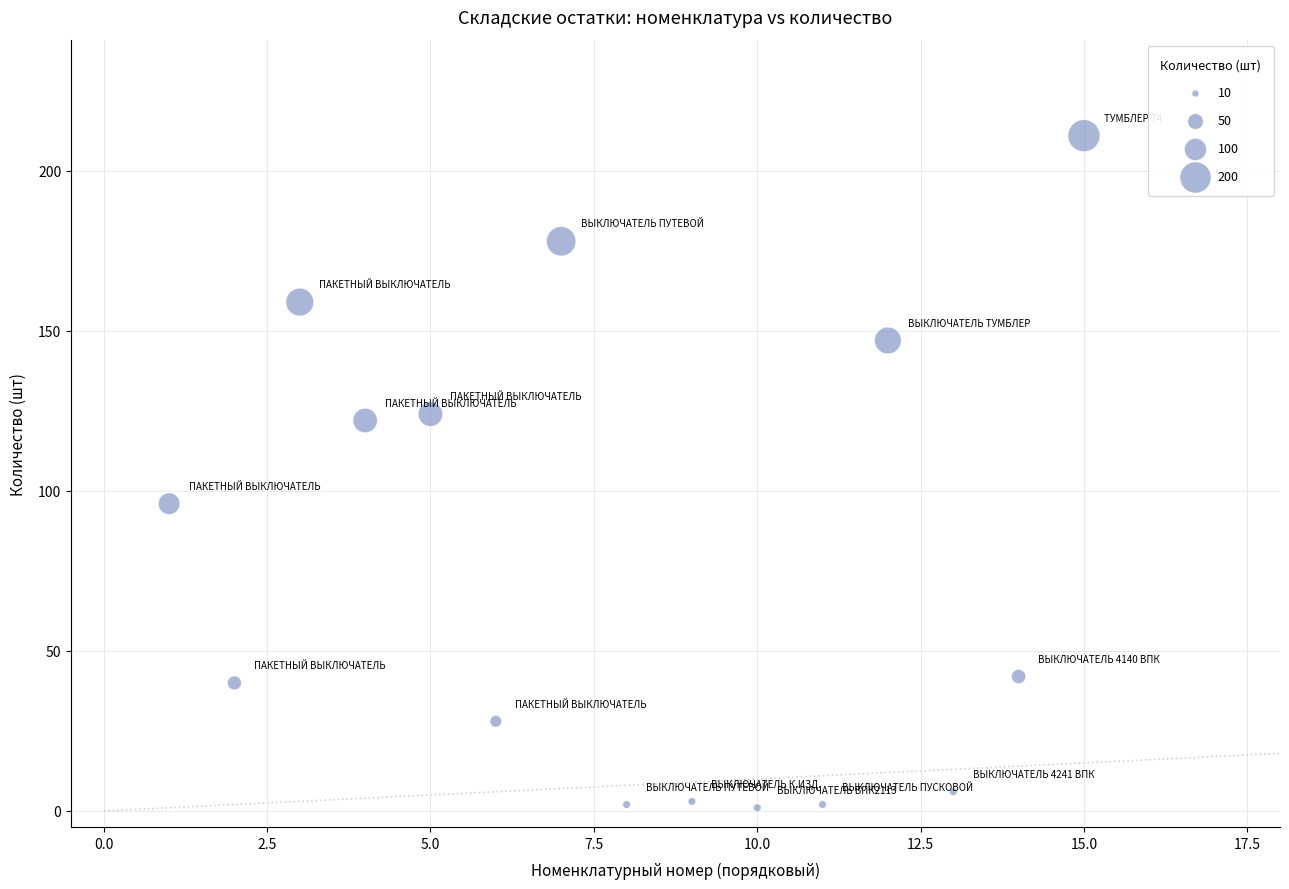

What is the range of Y values (max minus min)?

210